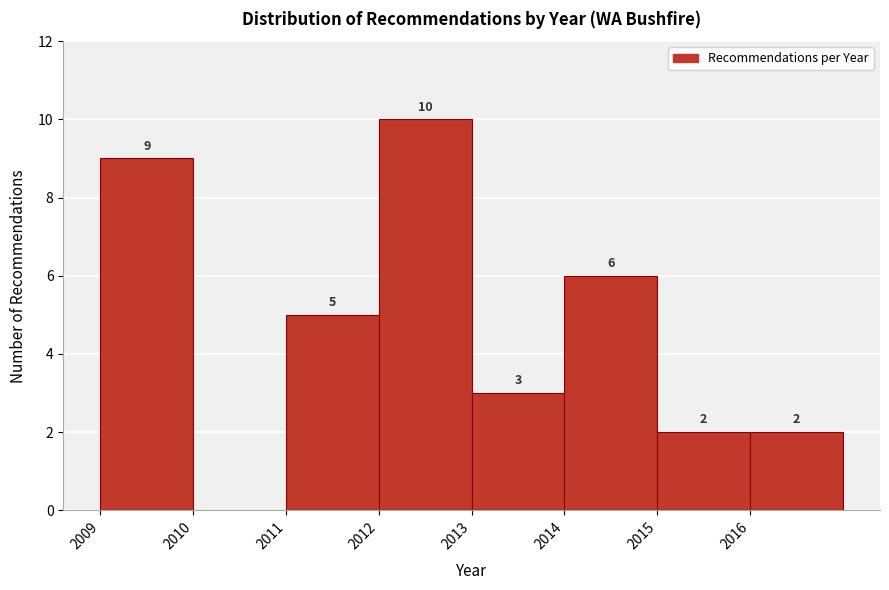

Over which range of the x-axis is the bar tallest?

2012 to 2013